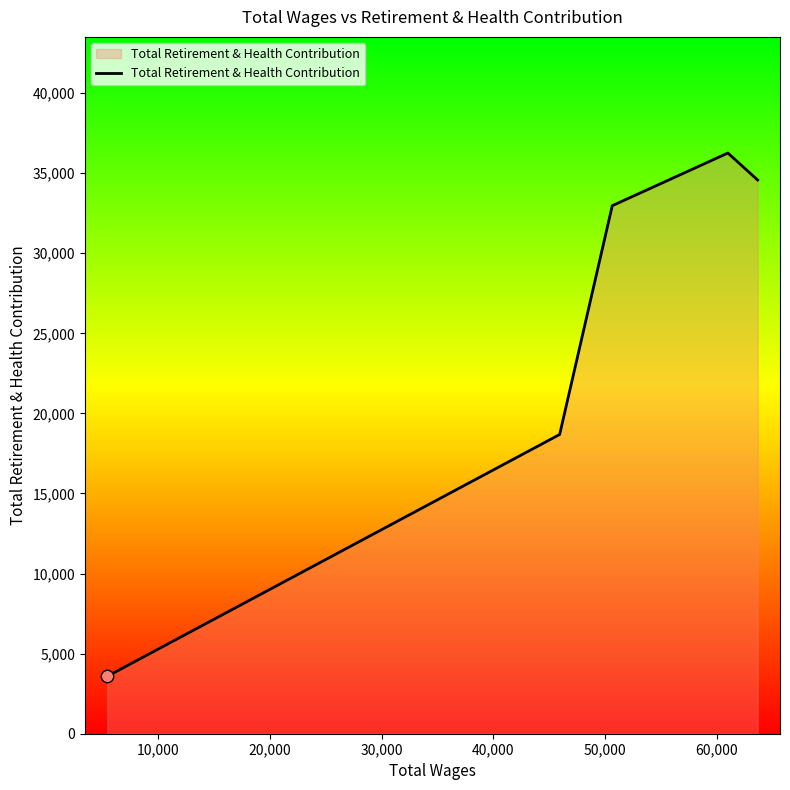

What is the minimum value shown in the chart?

3584